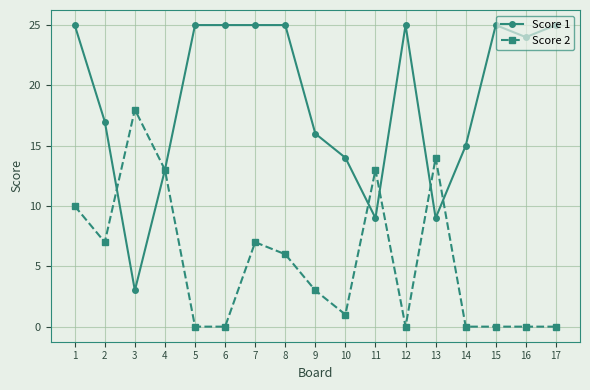

True or false: Score 2 and Score 1 intersect in this chart.

True